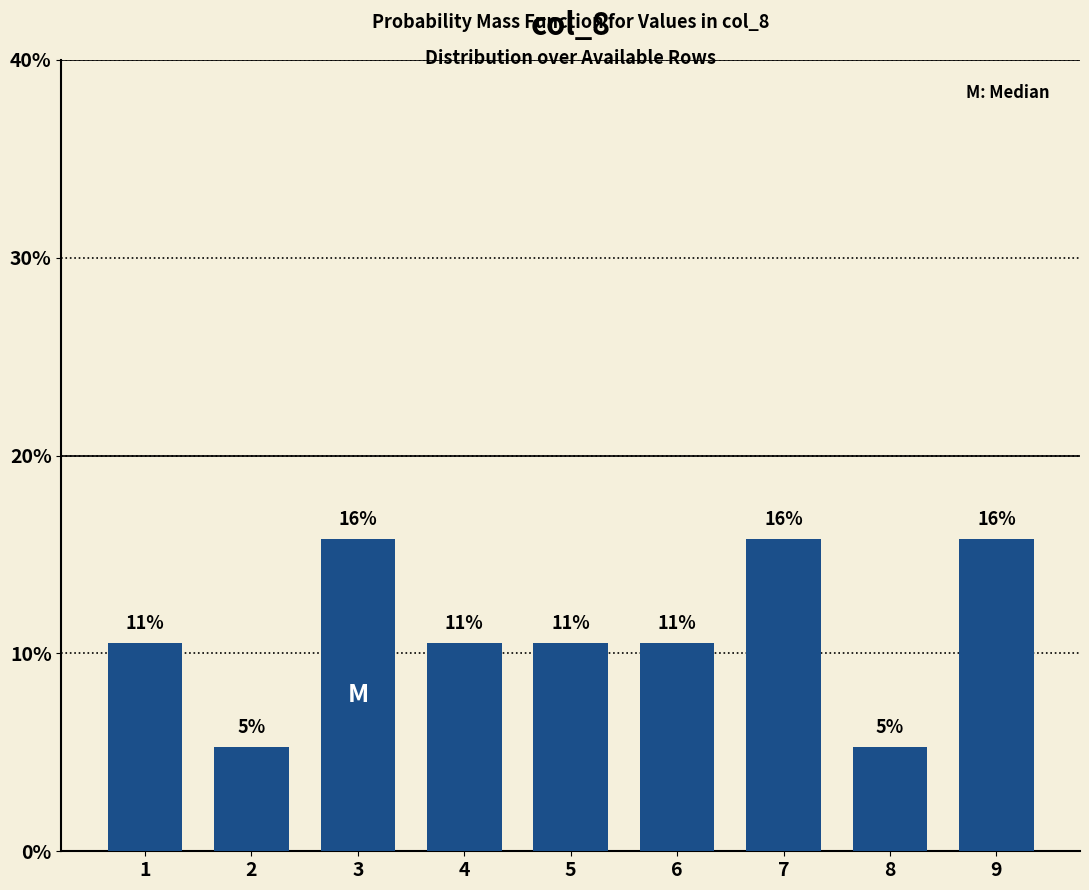

How many bars are there in total?

9